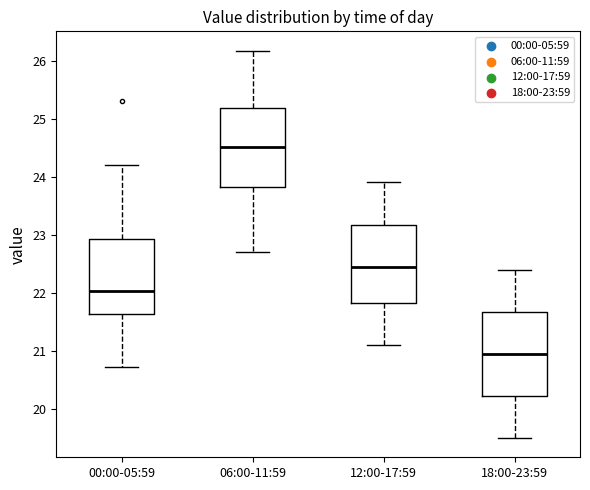

Reading left to right, transcribe this box plot: for each box, give where its median line is, the range the box spans, and where its two whiskers end, as read against the y-axis. The values are not printed on the chart, so give them approximately, as read against the axis.

00:00-05:59: median 22.0, box 21.6 to 22.9, whiskers 20.7 to 24.2
06:00-11:59: median 24.5, box 23.8 to 25.2, whiskers 22.7 to 26.2
12:00-17:59: median 22.5, box 21.8 to 23.2, whiskers 21.1 to 23.9
18:00-23:59: median 21.0, box 20.2 to 21.7, whiskers 19.5 to 22.4